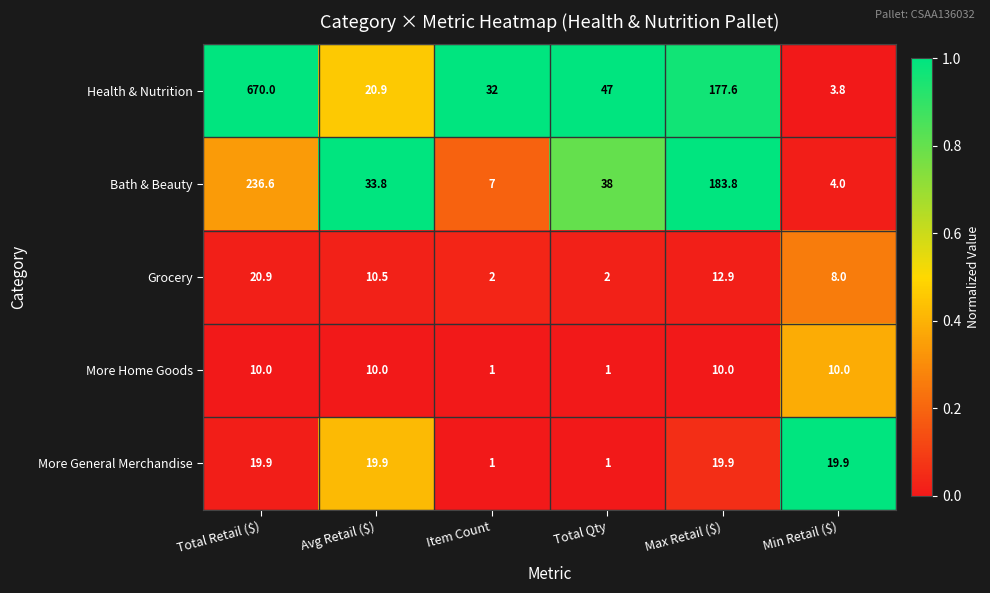

At which category is the sum across all series the highest?

Total Retail ($)